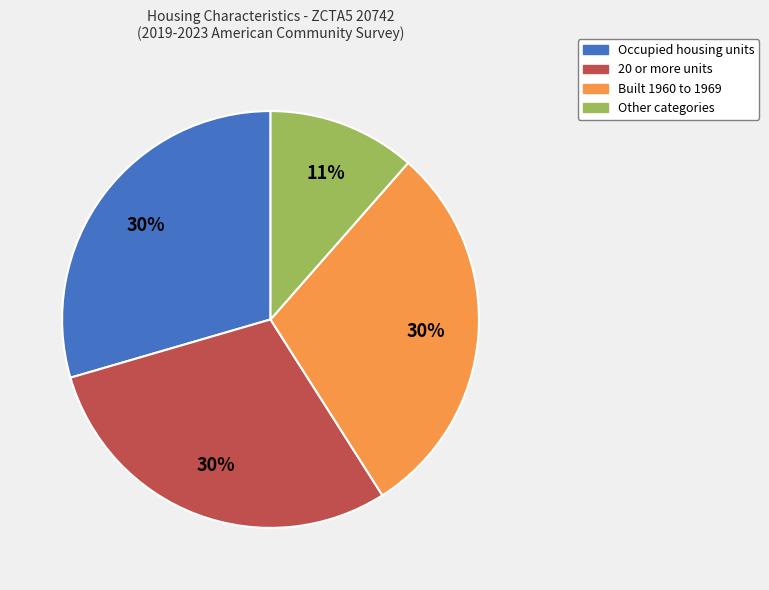

Is there any slice that represents more than half of the pie?

No